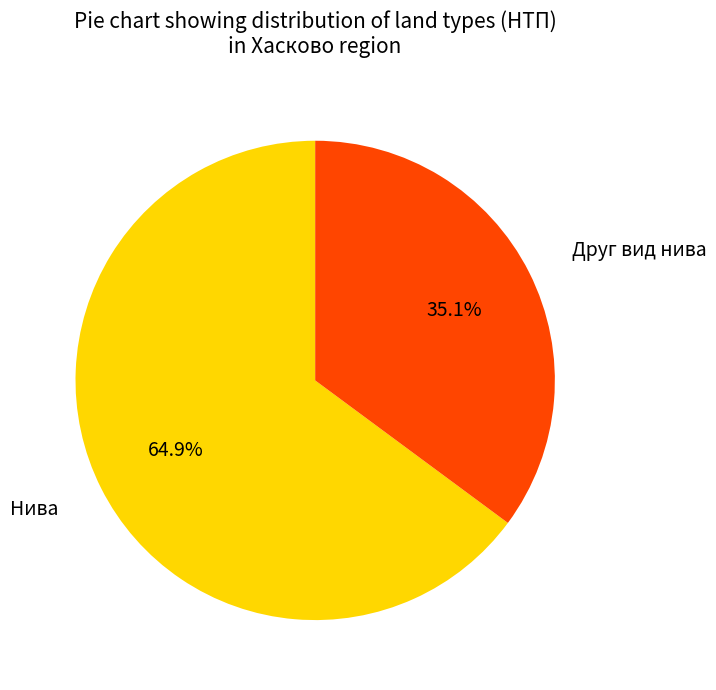

True or false: Друг вид нива accounts for 44% of the total.

False